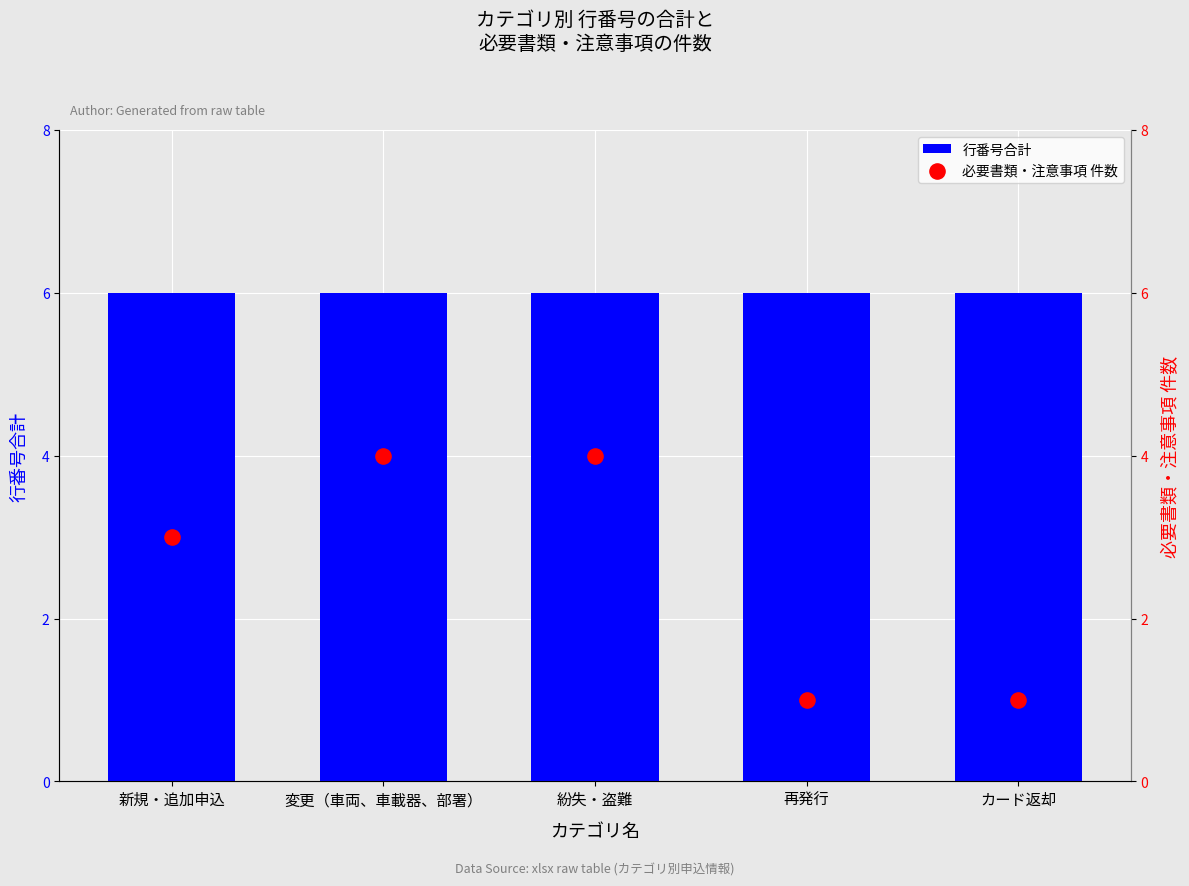

Which series reaches the minimum Y coordinate?

必要書類・注意事項 件数